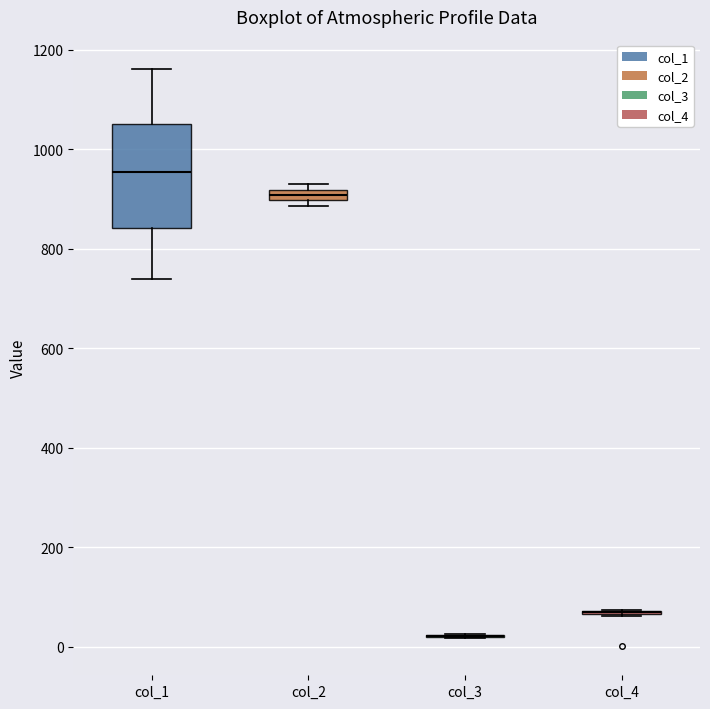

Comparing the boxes themselves (not the whiskers), which one is the tallest?

col_1